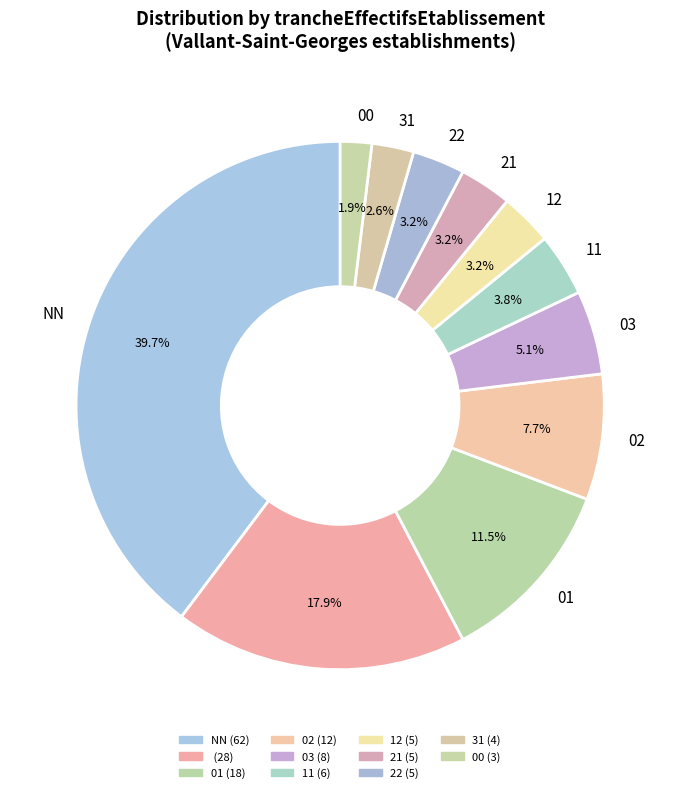

To the nearest percent, what is the difference between the largest and smallest slice percentages?

38%